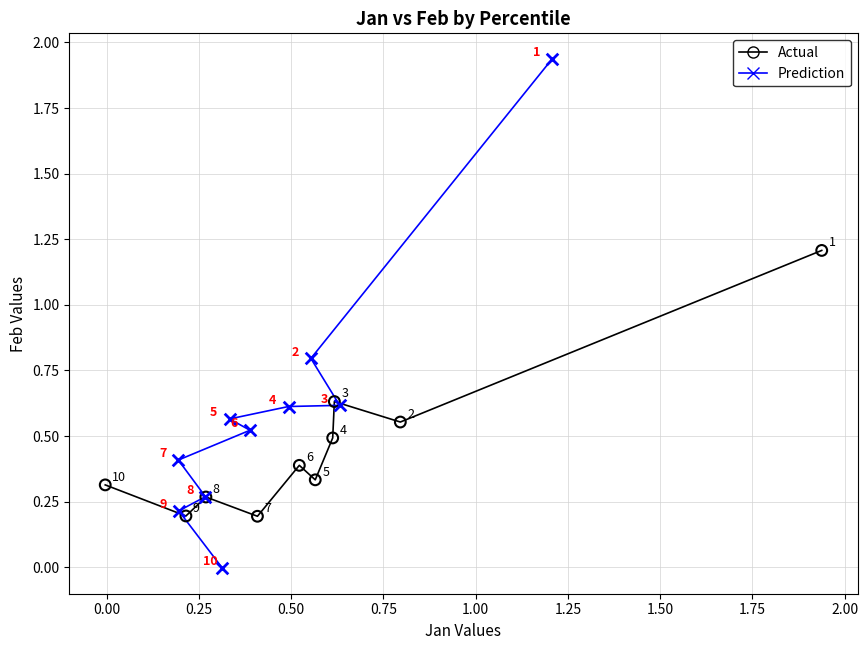

Which series reaches the maximum Y coordinate?

Prediction